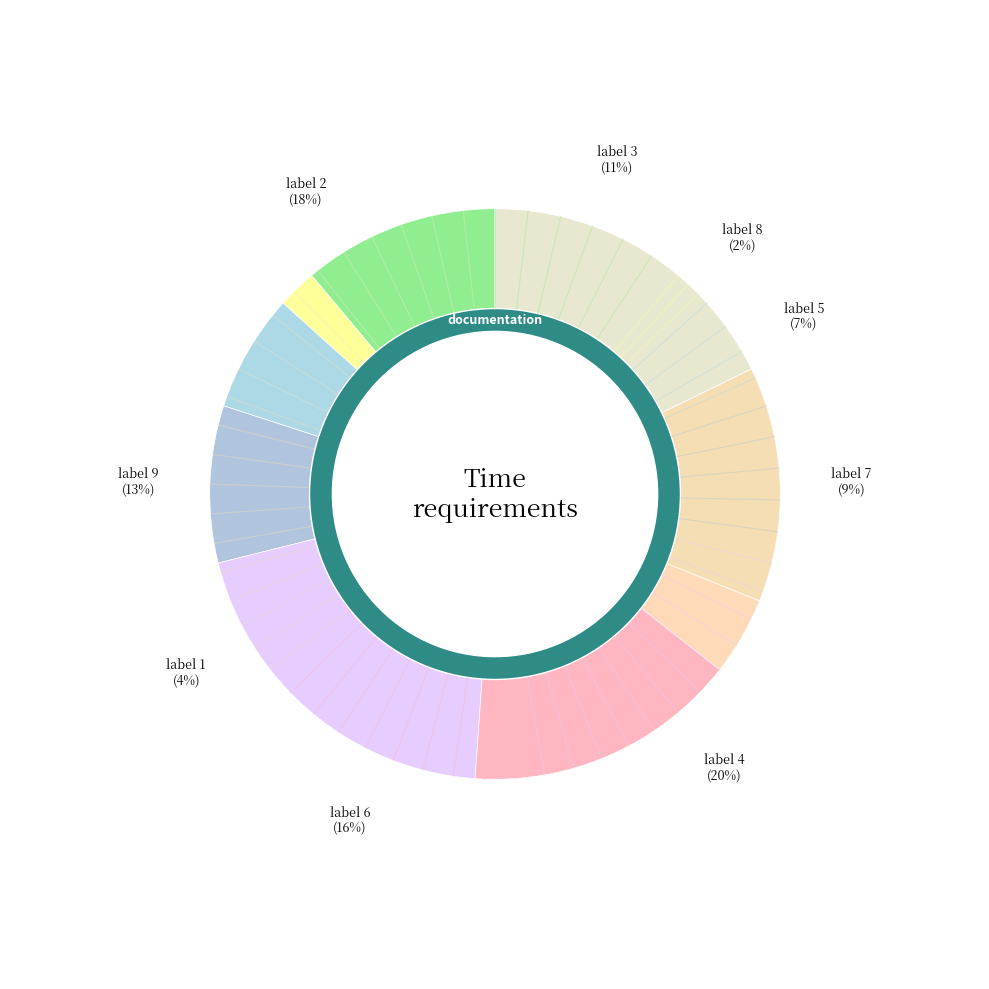

How many slices are in this pie chart?

9